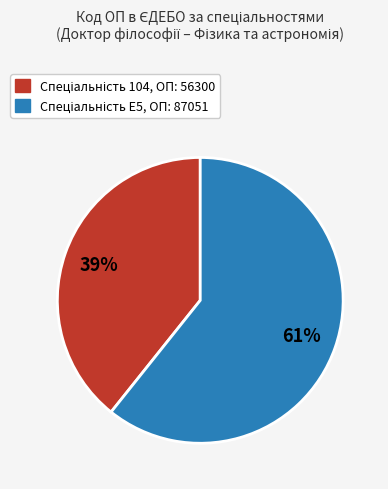

To the nearest percent, what is the average slice percentage?

50%